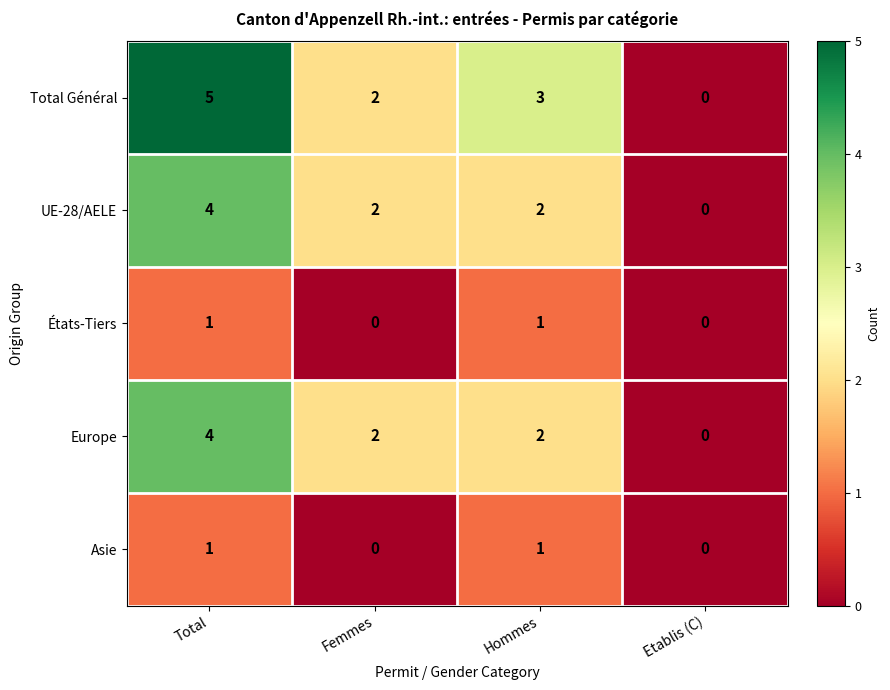

At which label does UE-28/AELE first exceed 2?

Total